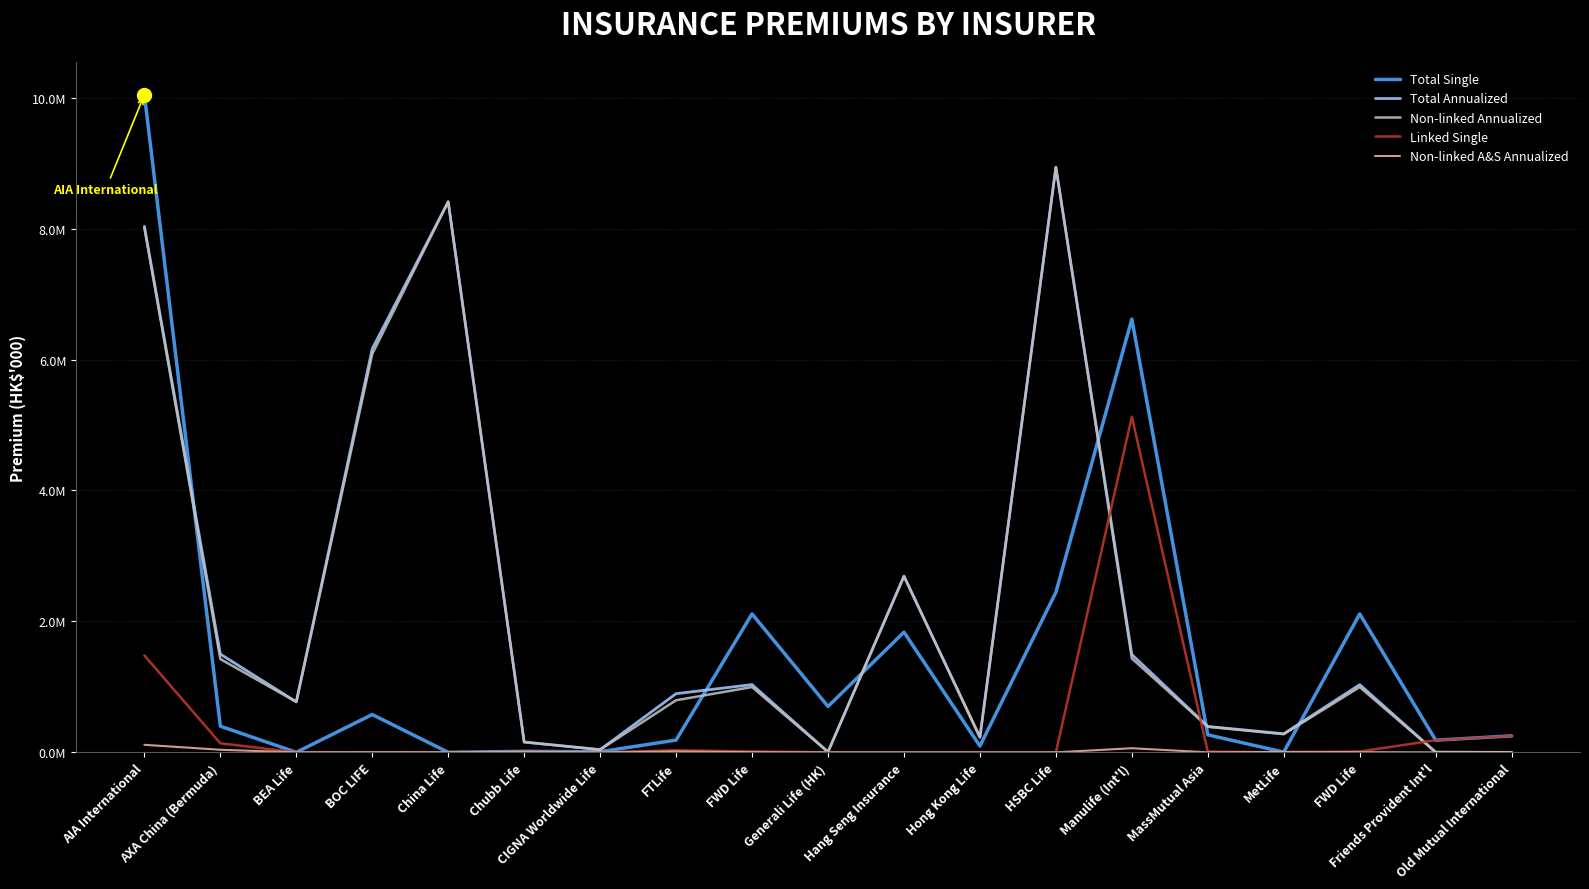

What is the difference between the Total Annualized values at Friends Provident Int'l and FTLife?

893681